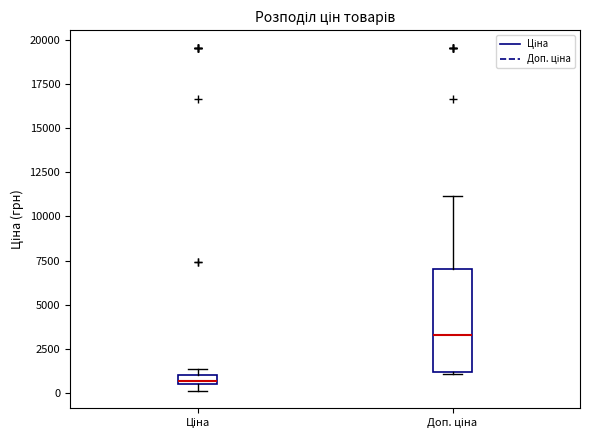

Comparing the boxes themselves (not the whiskers), which one is the tallest?

Доп. ціна